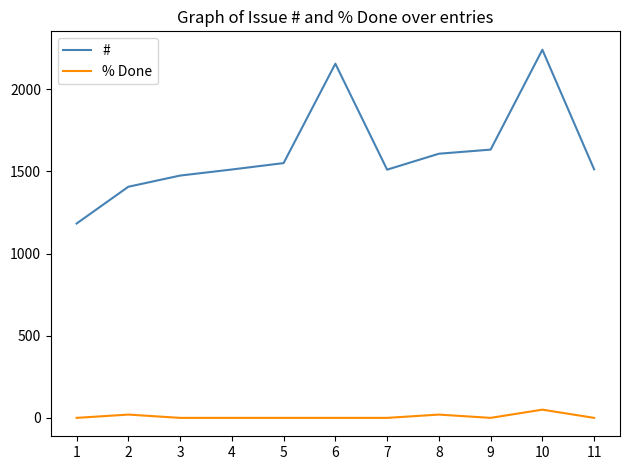

True or false: # and % Done cross at least once.

False